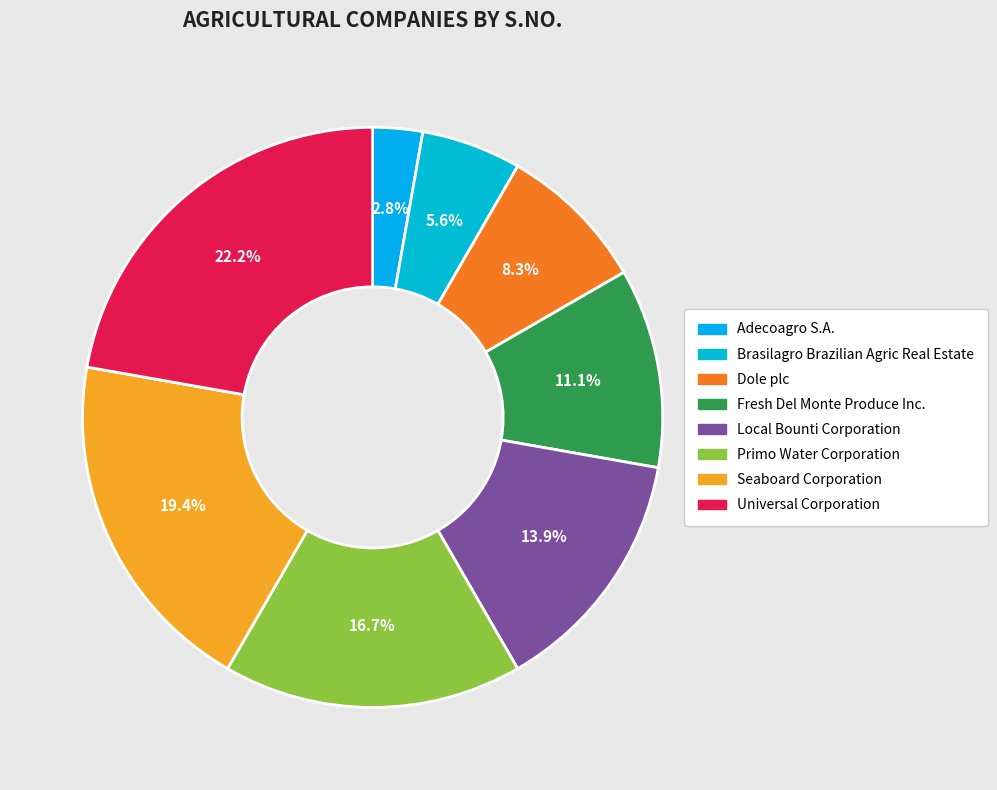

What portion of the pie excludes Primo Water Corporation?

83.3%